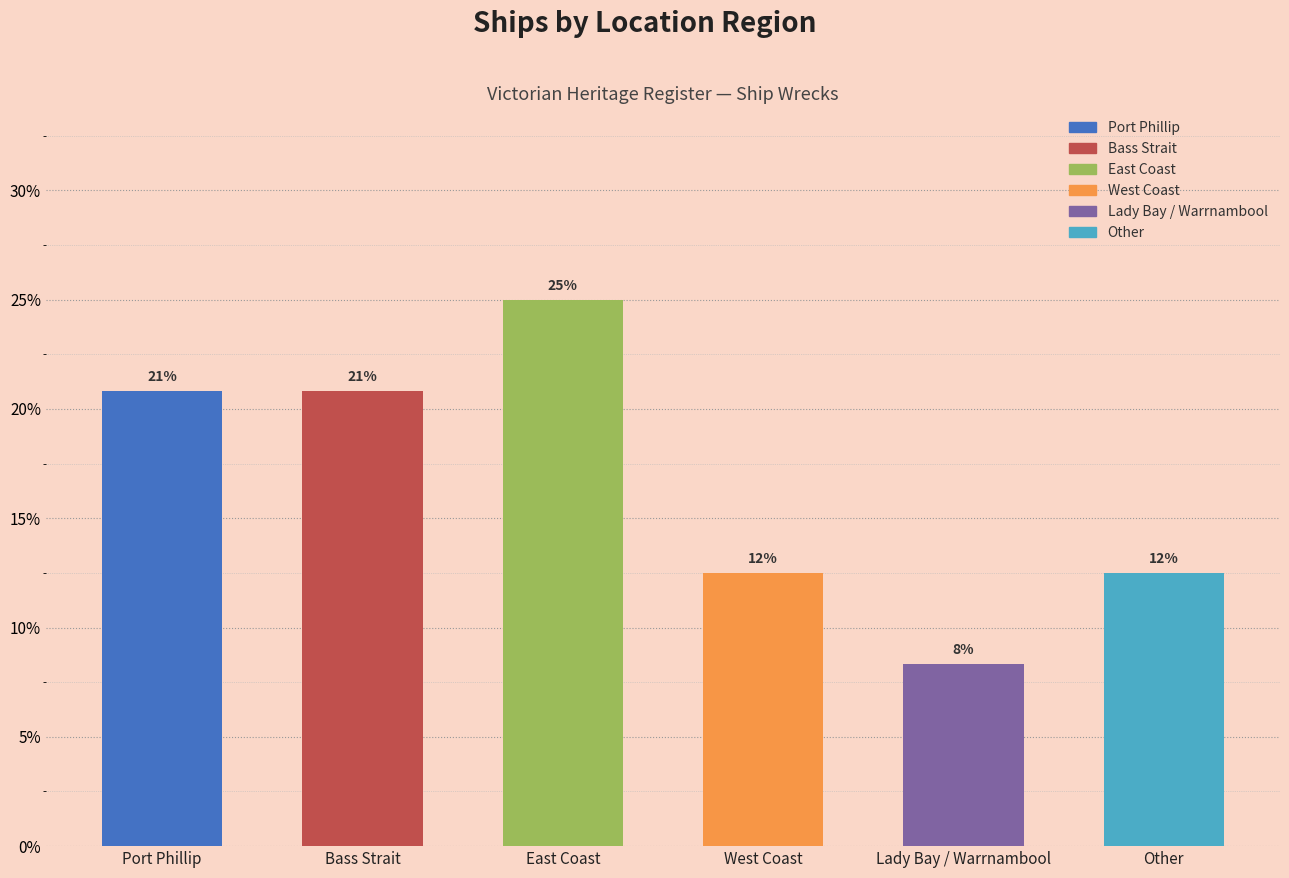

Rank the categories by value from lowest to highest.

Lady Bay / Warrnambool, West Coast, Other, Port Phillip, Bass Strait, East Coast